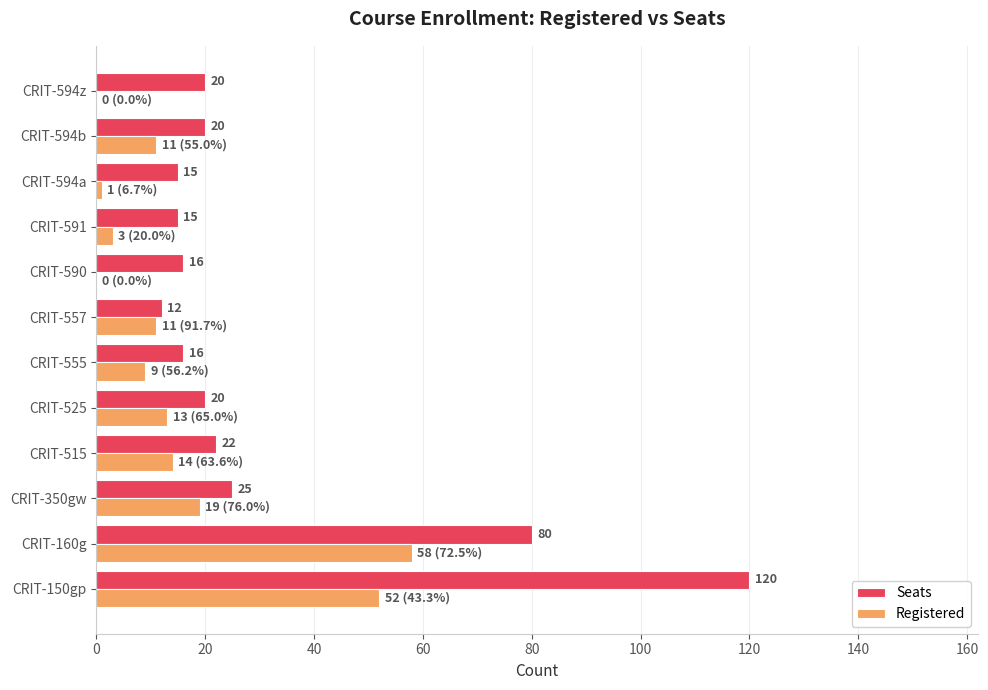

What is the average value of the Seats series?

32